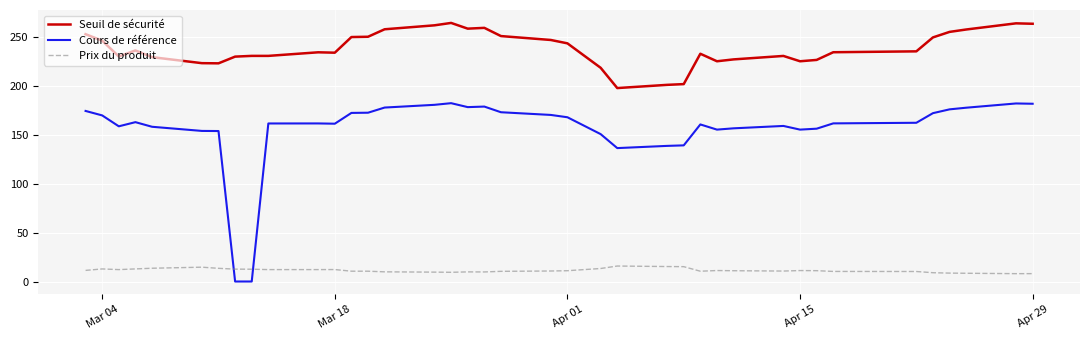

Which series has the largest total across all categories?

Seuil de sécurité